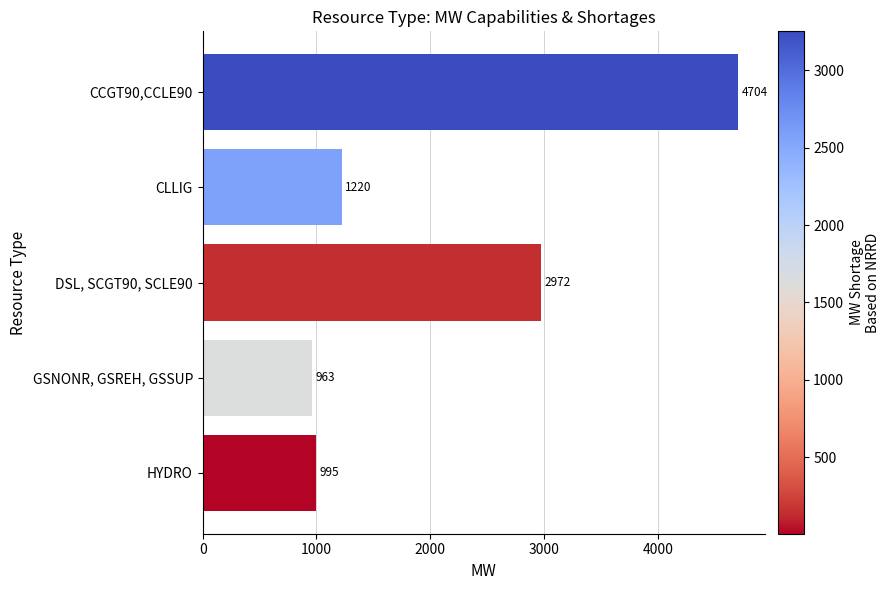

What is the greatest value displayed?

4704.5